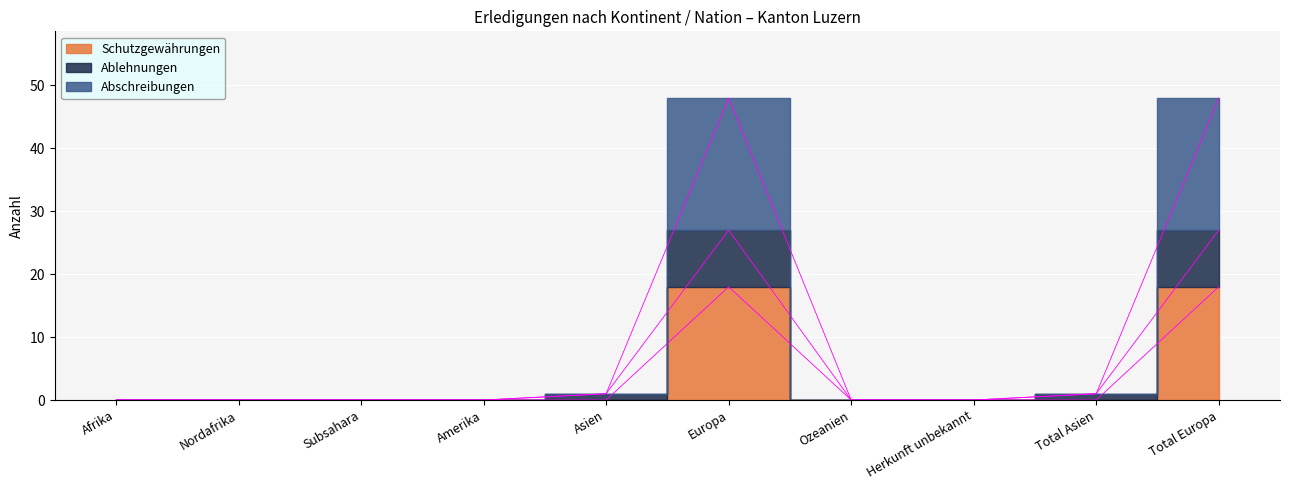

True or false: Schutzgewährungen and Abschreibungen cross at least once.

False